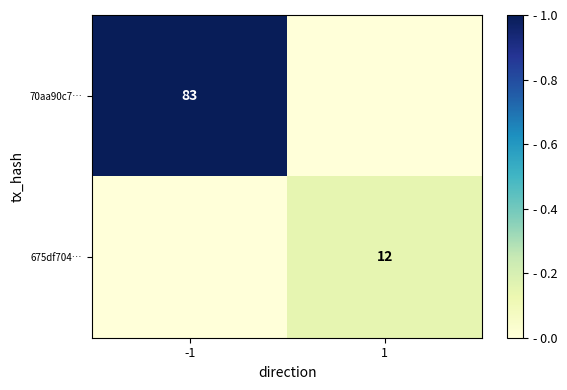

The 675df704… series shows 7 at 1. True or false?

False